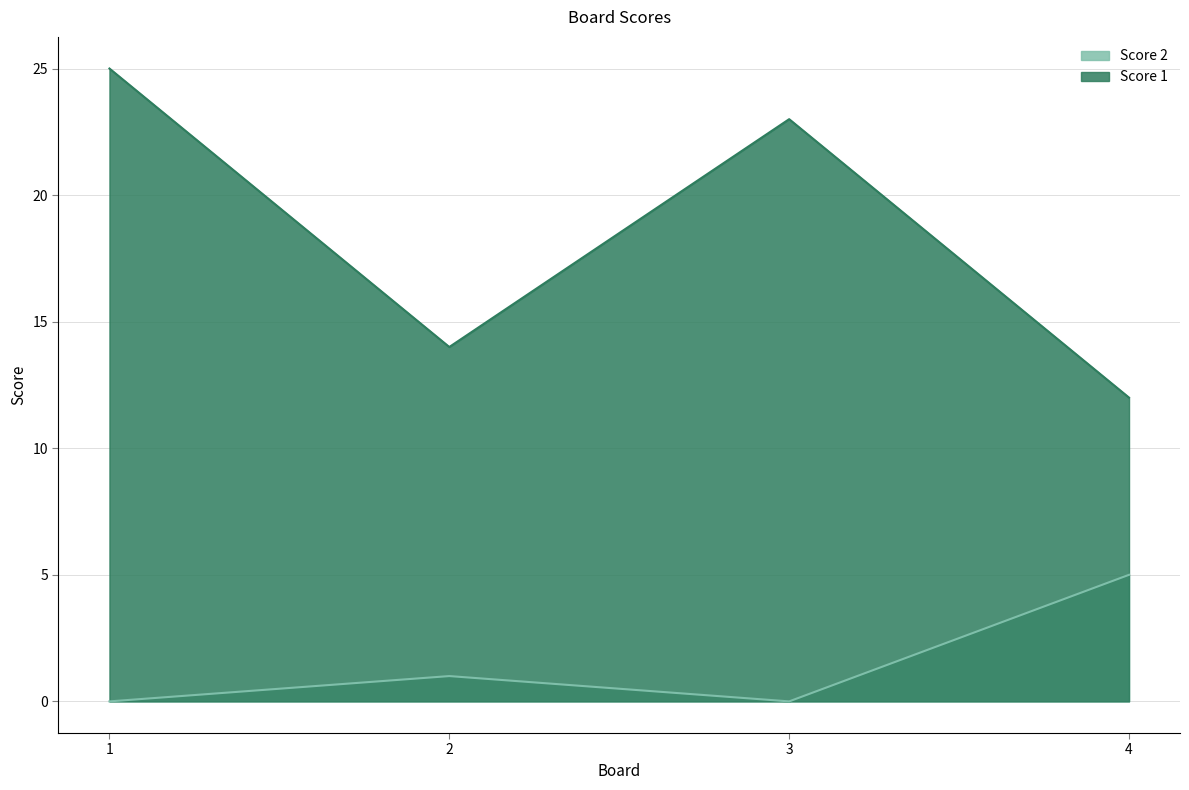

Which series has the largest total across all categories?

Score 1